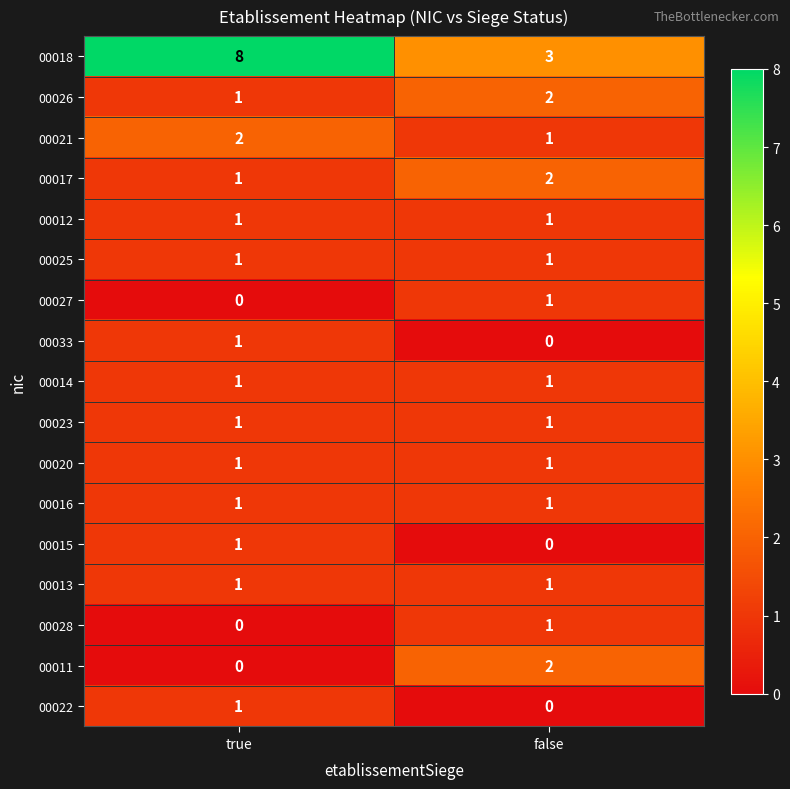

List the labels in order of 00022 value, smallest first.

false, true